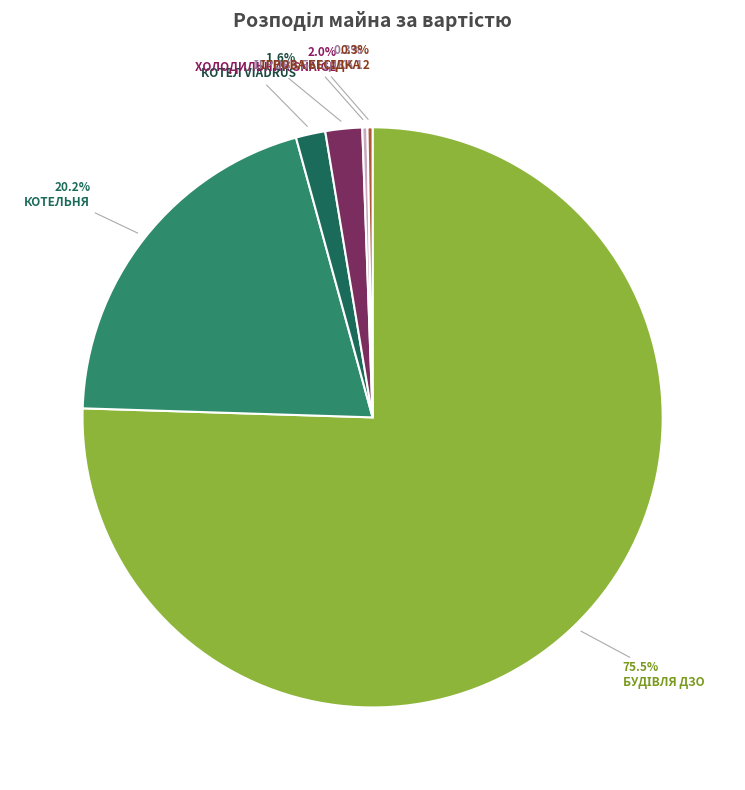

To the nearest percent, what is the difference between the largest and smallest slice percentages?

75%